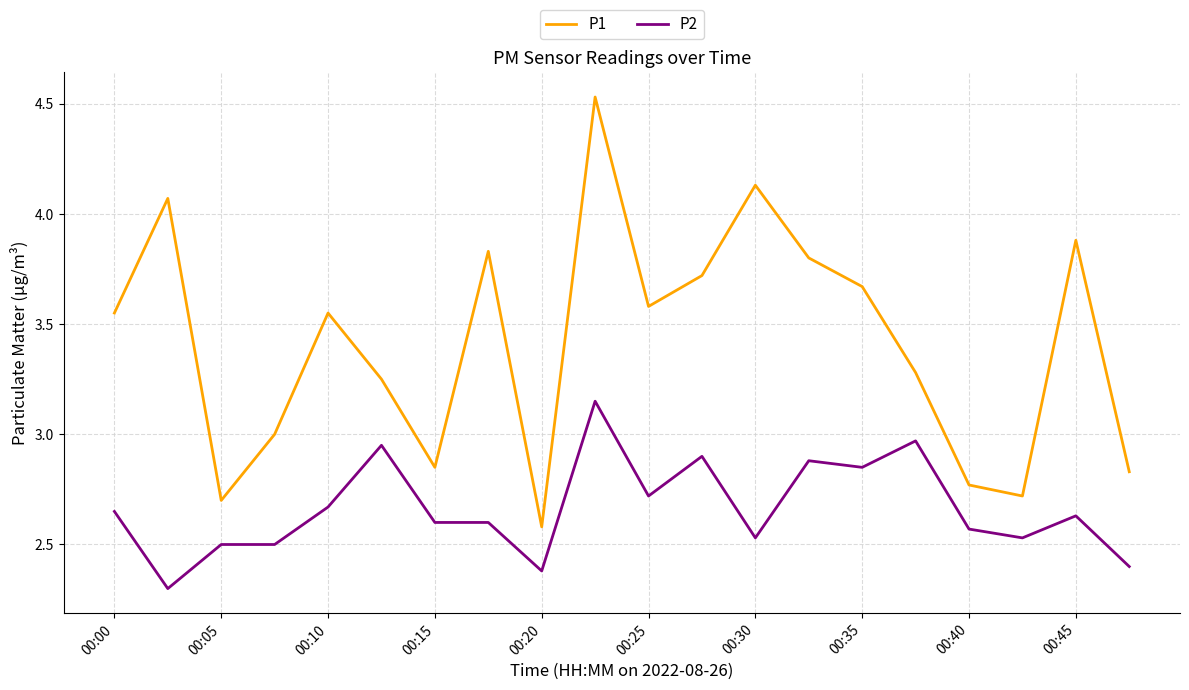

Rank the series by their average value, from lowest to highest.

P2, P1